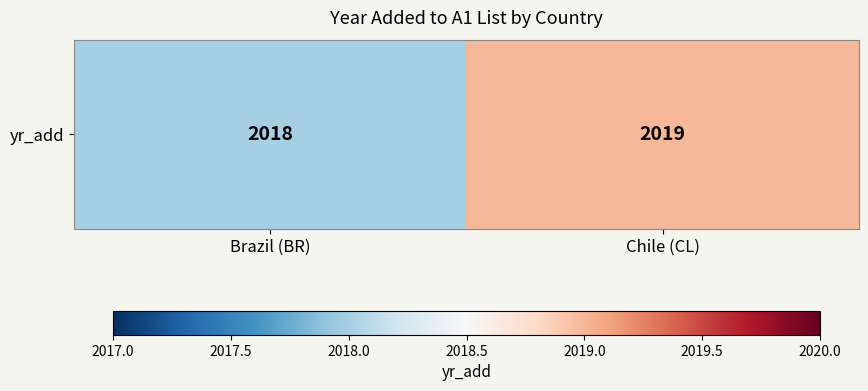

Rank the categories by value from highest to lowest.

Chile (CL), Brazil (BR)